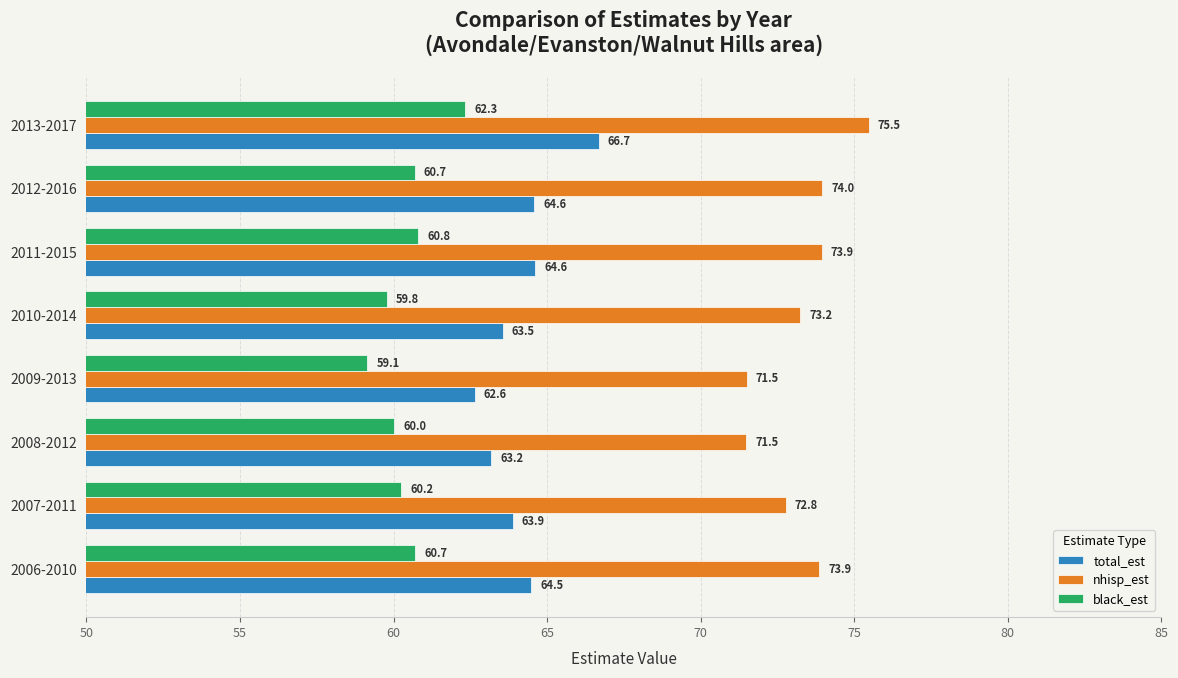

How many values in the total_est series exceed 64?

4